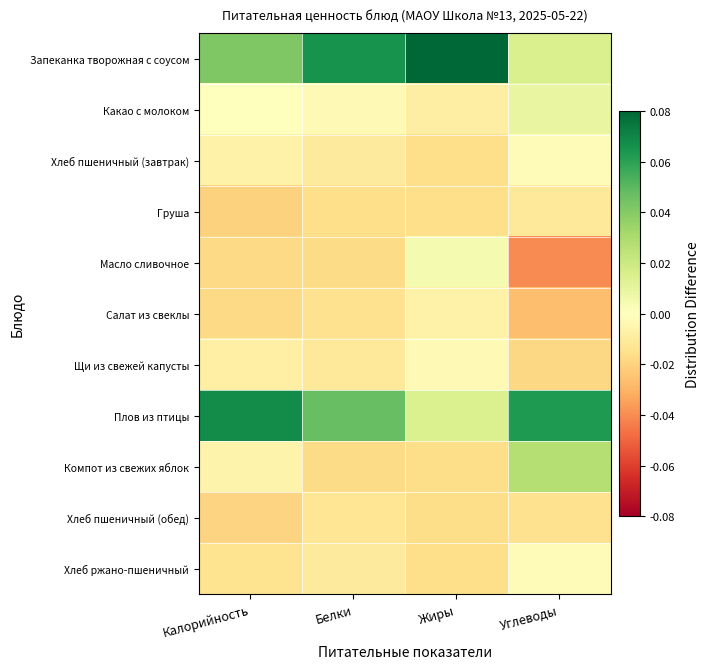

Which category has the lowest value across all series?

Углеводы